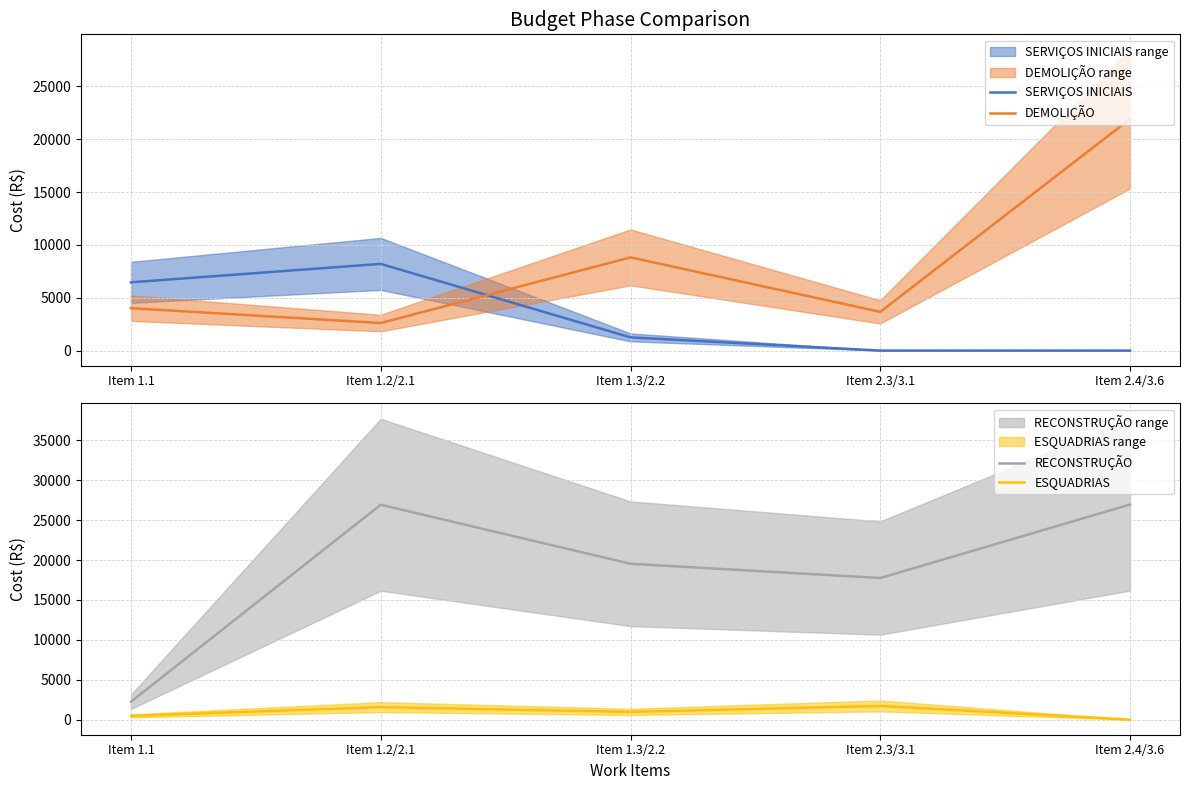

Which series has the widest spread of values?

RECONSTRUÇÃO